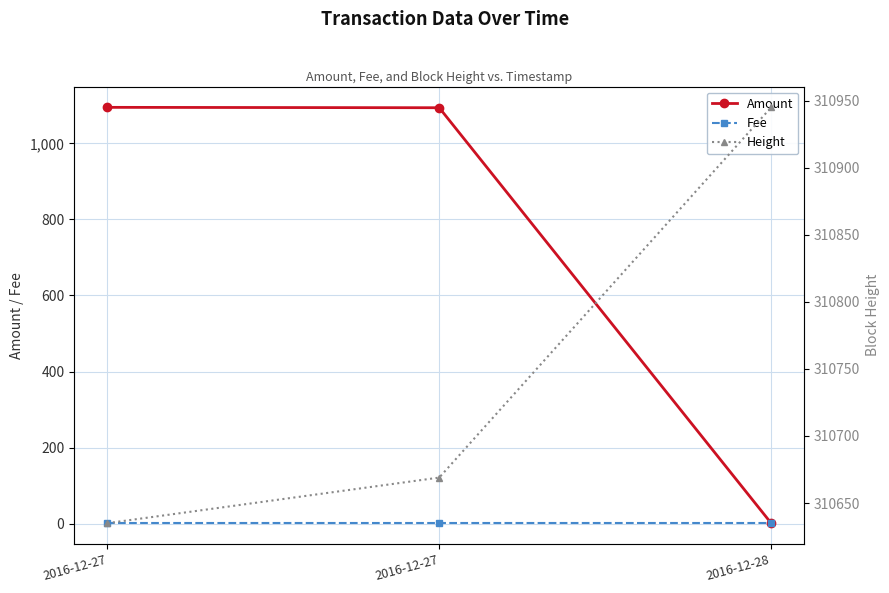

How many values in the Amount series exceed 1094?

1